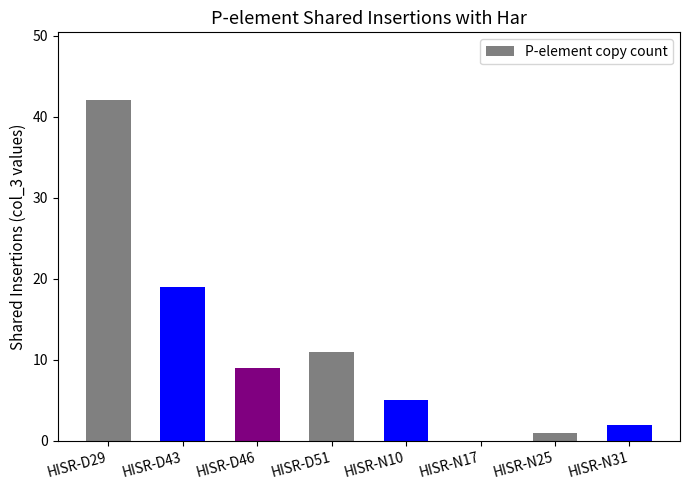

The chart shows a value of 19 at HISR-D43. True or false?

True